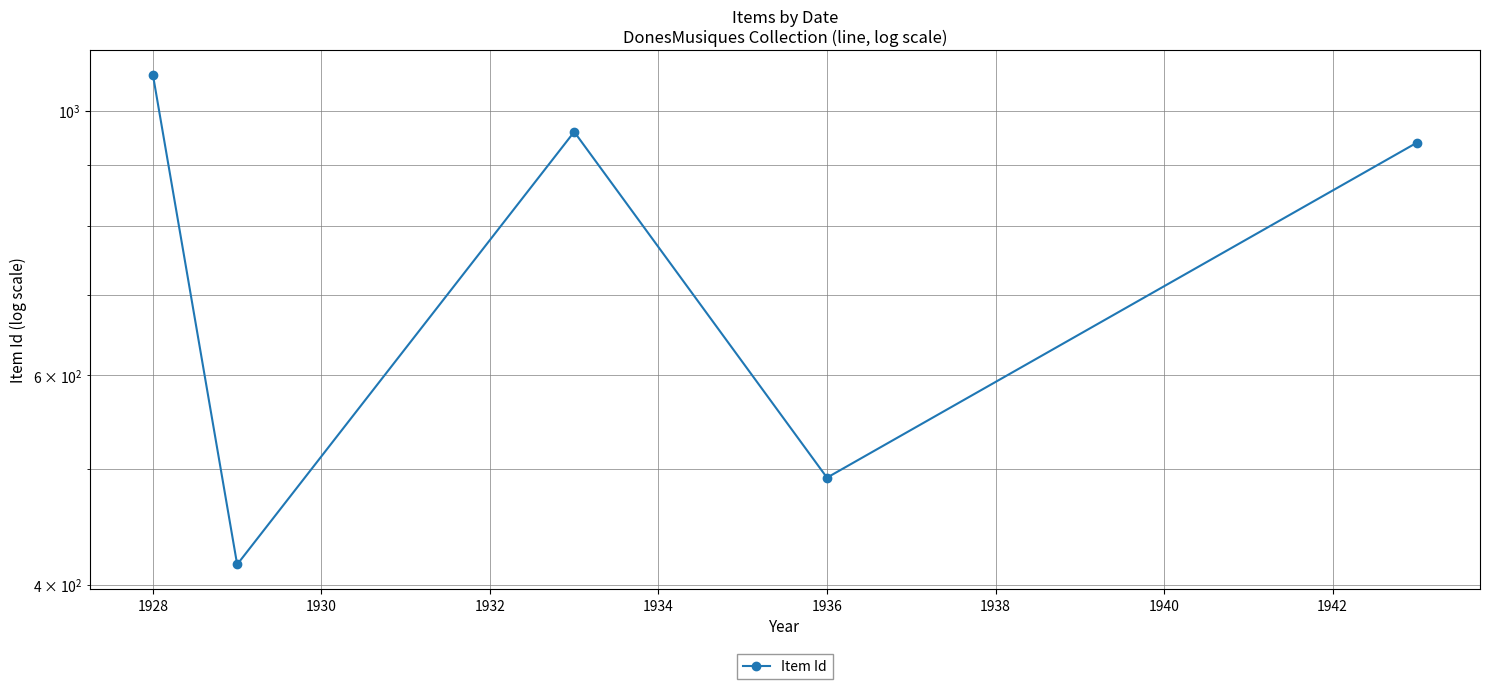

Does the chart display data point markers on the line(s)?

Yes